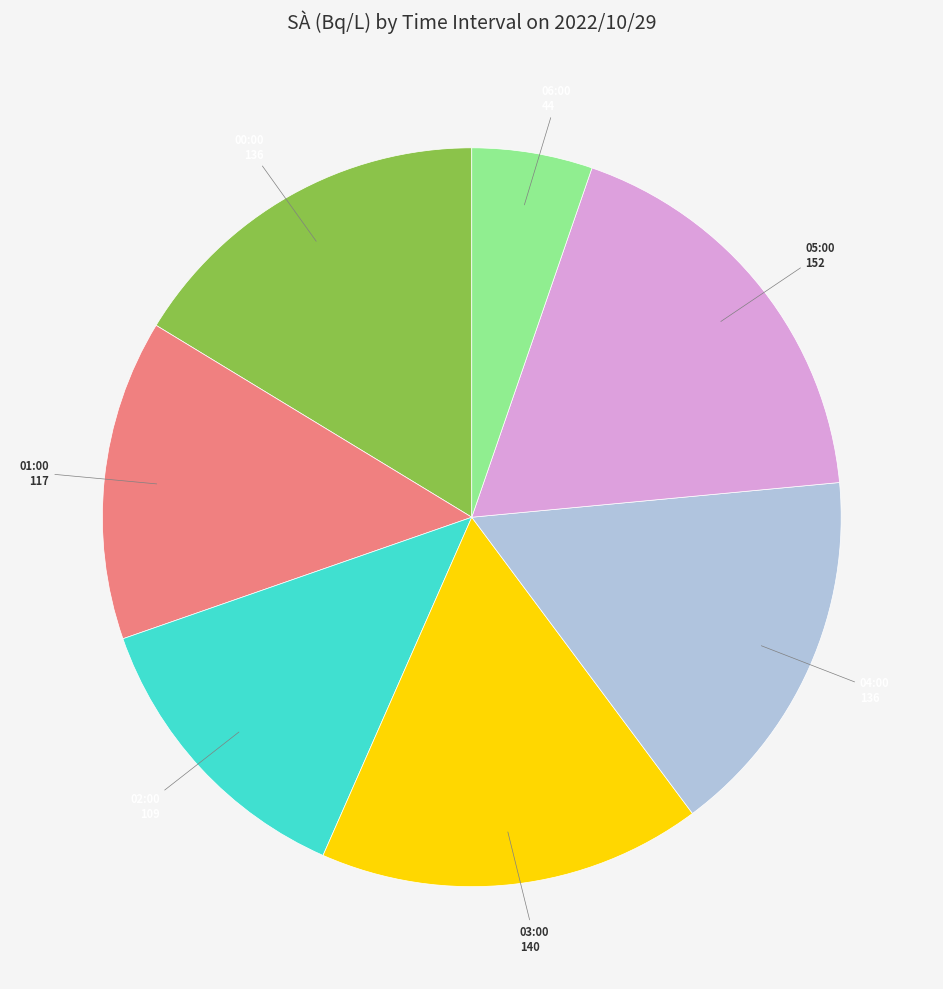

Combined, do 02:00 and 04:00 account for over 50%?

No